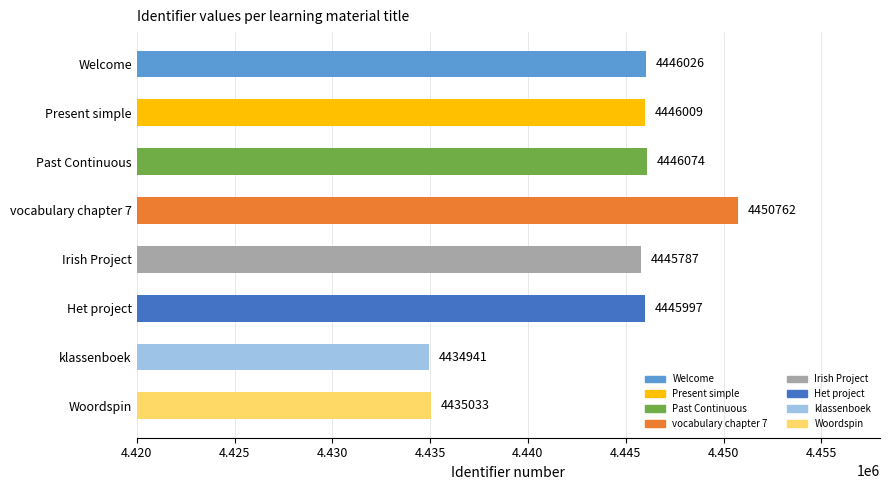

Rank the categories by value from lowest to highest.

klassenboek, Woordspin, Irish Project, Het project, Present simple, Welcome, Past Continuous, vocabulary chapter 7